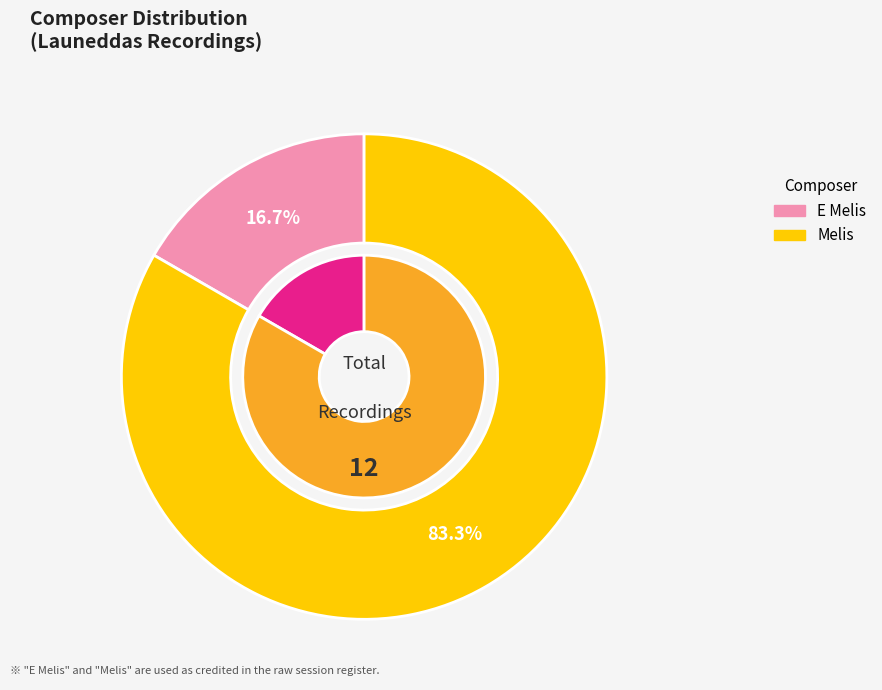

What percentage do E Melis and Melis together represent?

100.0%